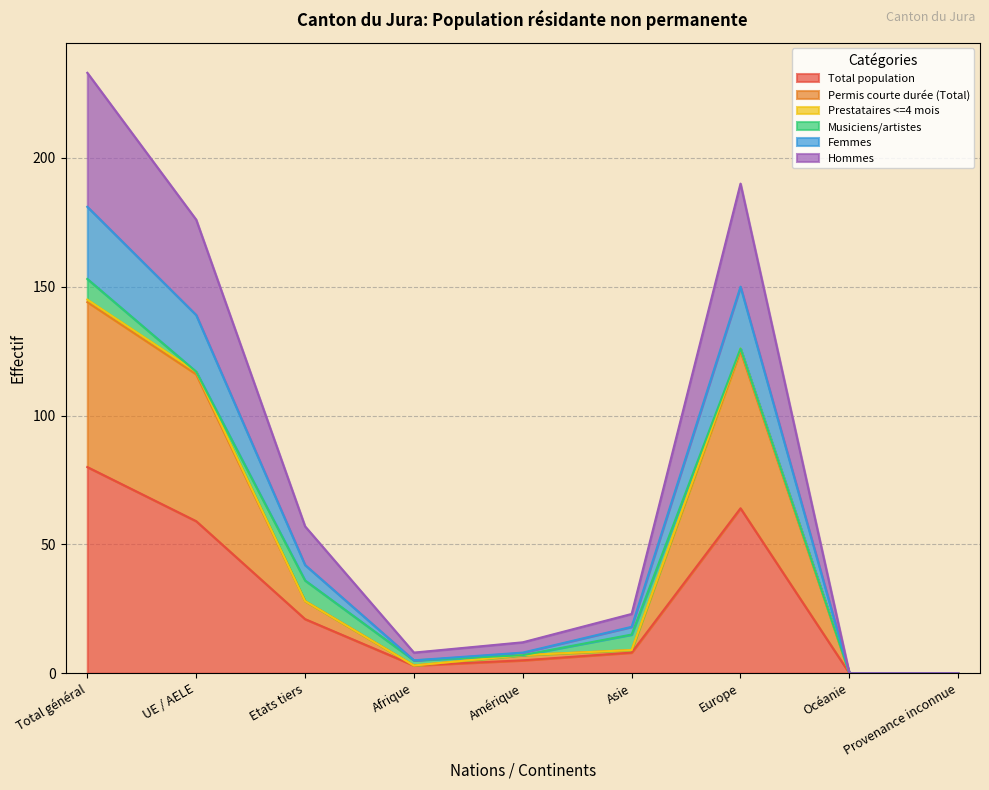

At which label is Hommes closest to 116?

Etats tiers